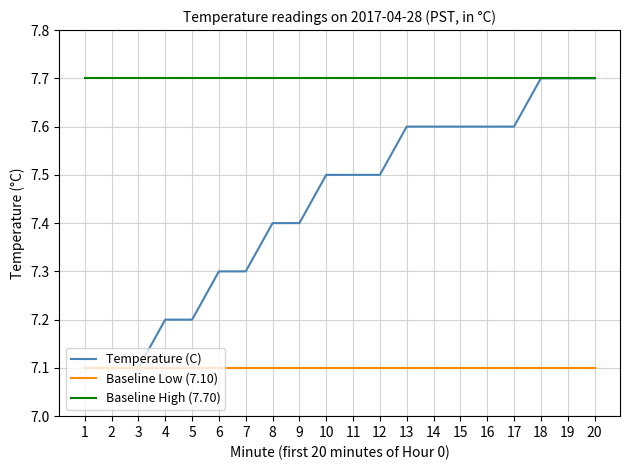

Rank the series at 7 from lowest to highest value.

Baseline Low (7.10), Temperature (C), Baseline High (7.70)